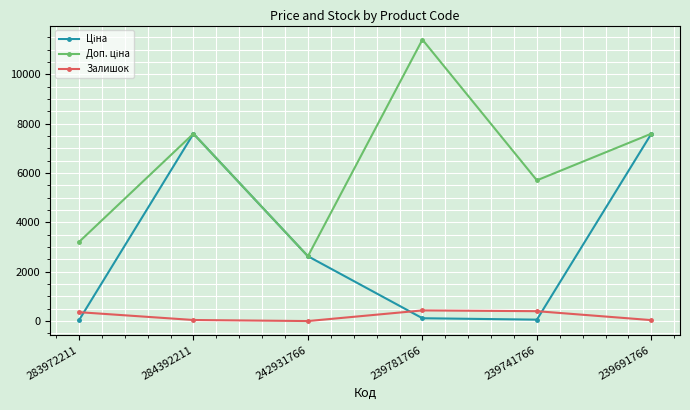

How many interior local peaks does the Залишок series have?

1